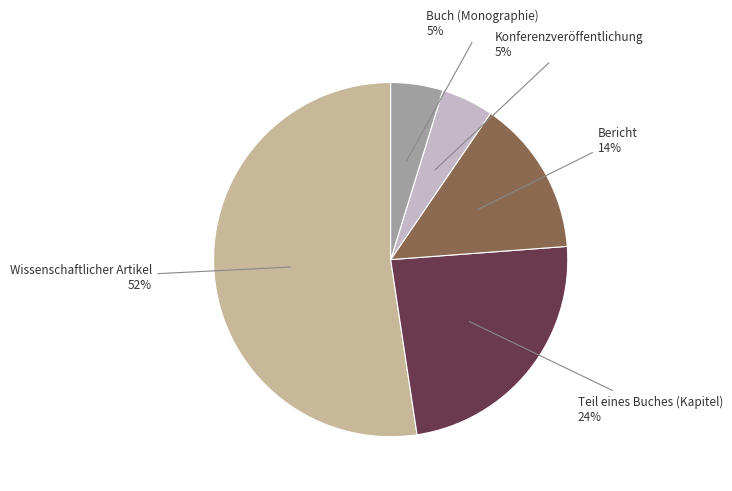

Count the number of slices in the pie.

5